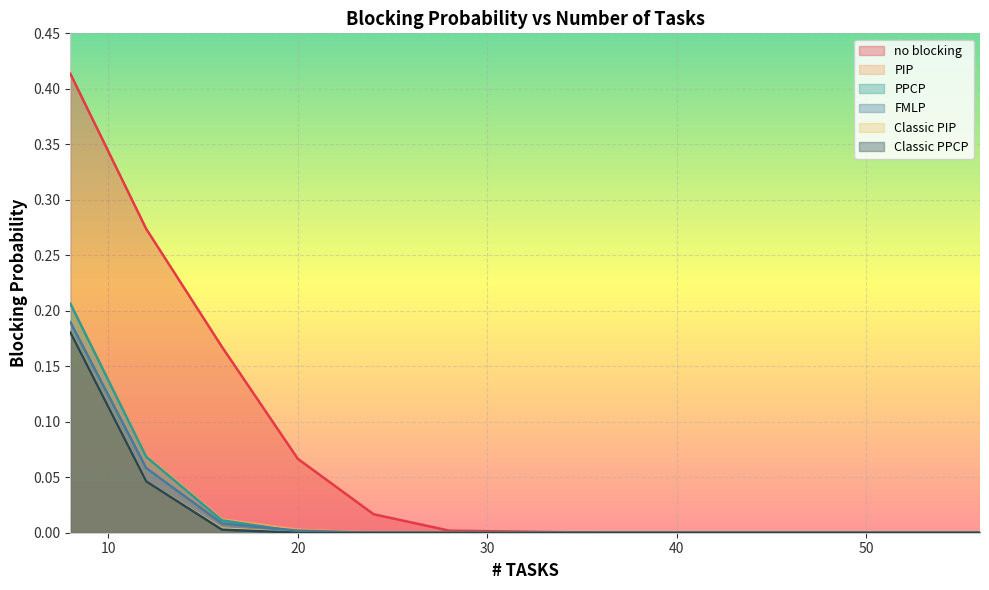

Is it true that Classic PPCP equals 0.1 at 52?

False